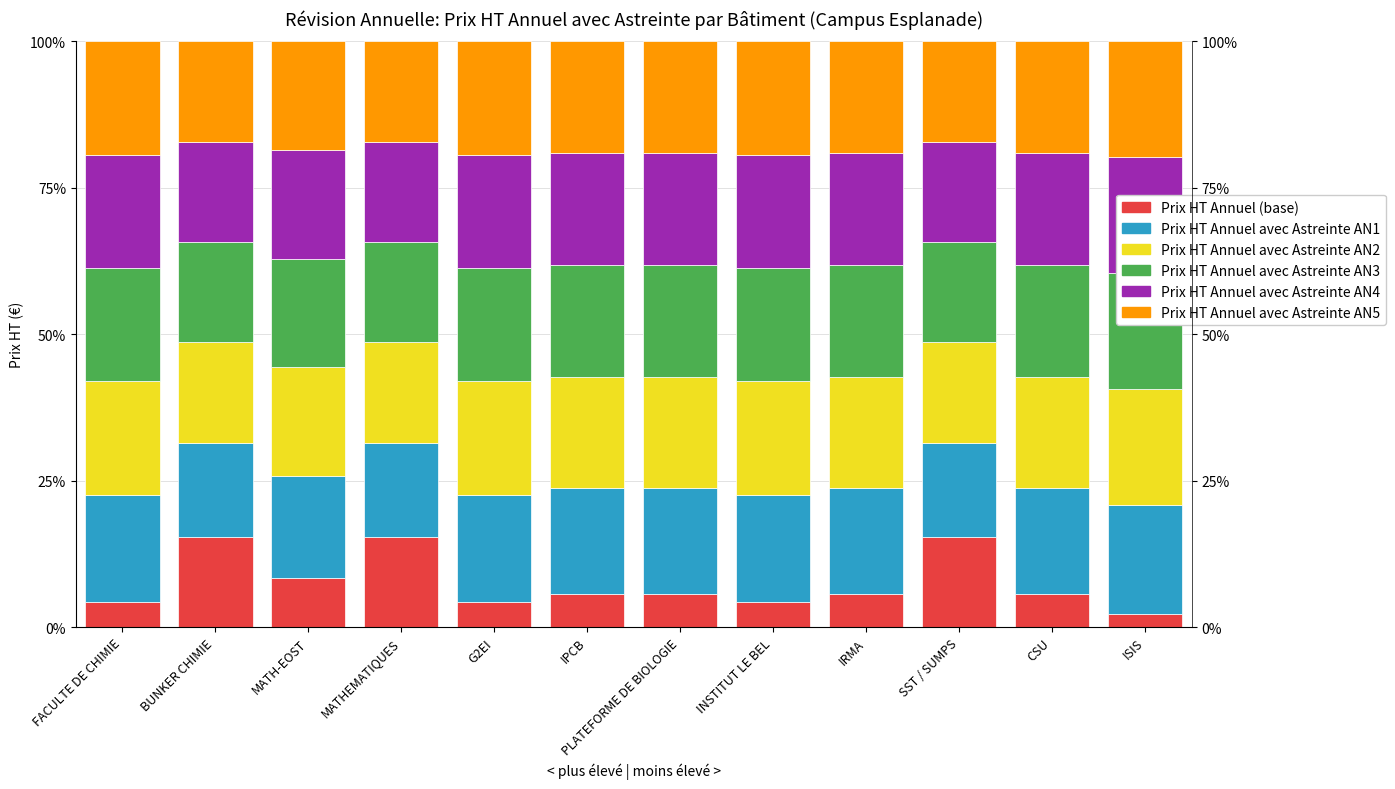

Which category has the lowest value across all series?

ISIS